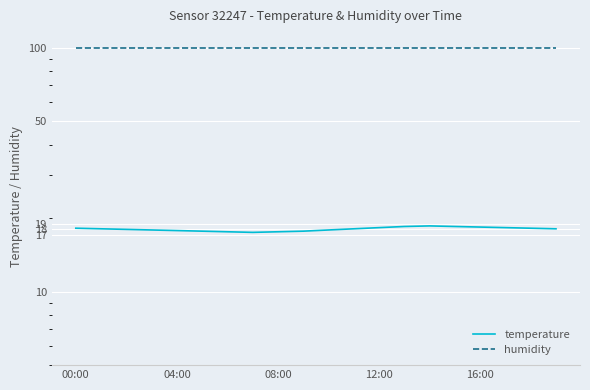

What is the spread (max minus min) of values at 08:00?

82.3